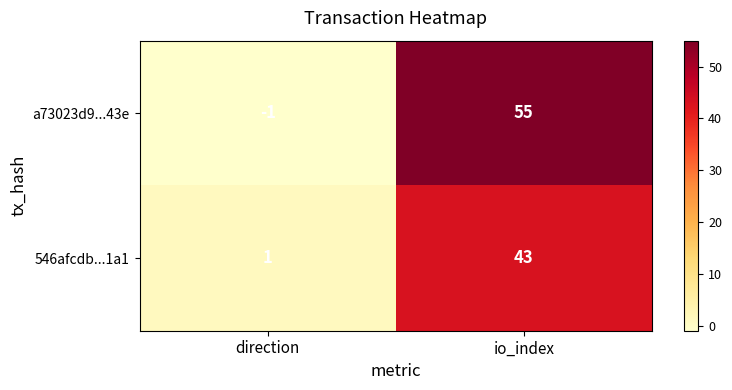

List the series in order of their peak value, lowest first.

546afcdb...1a1, a73023d9...43e